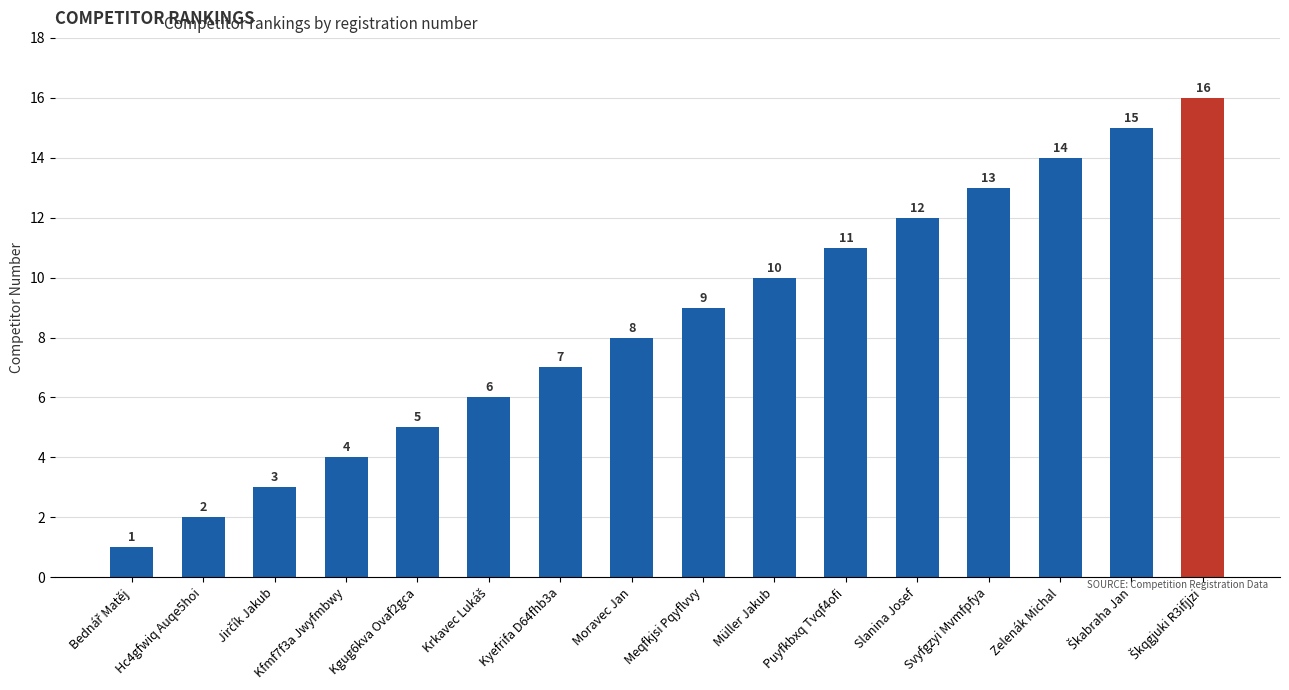

Approximately how many times larger is the value at Zelenák Michal compared to Müller Jakub?

1.4